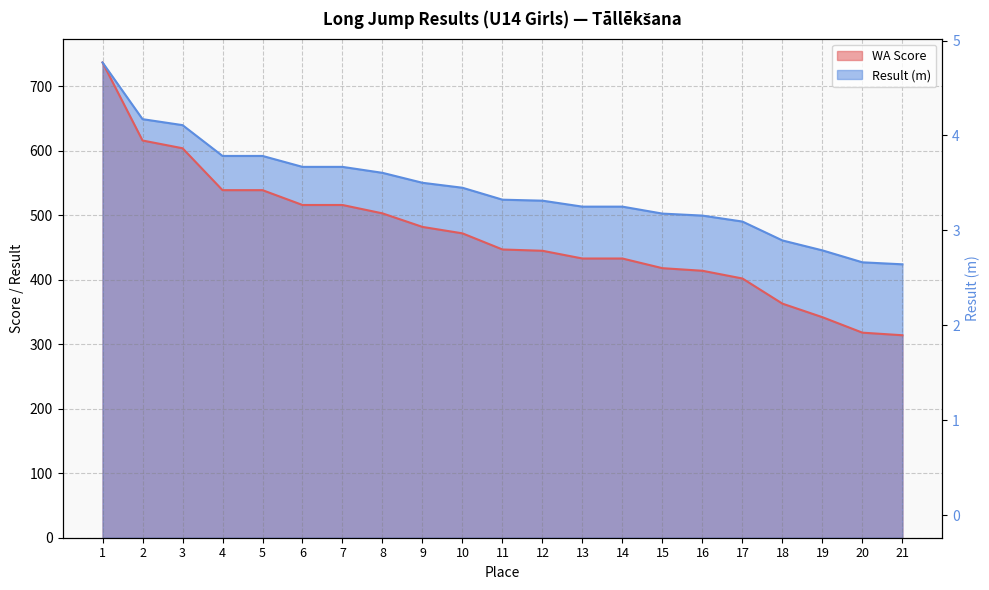

At which label is Result (m) closest to 580?

6